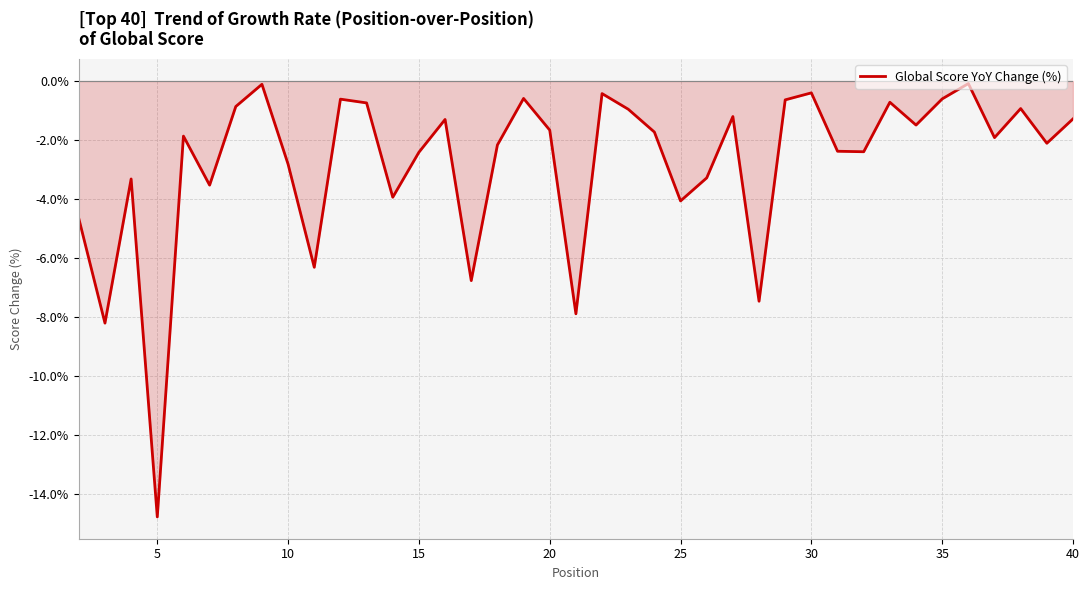

What is the maximum value shown in the chart?

-0.1